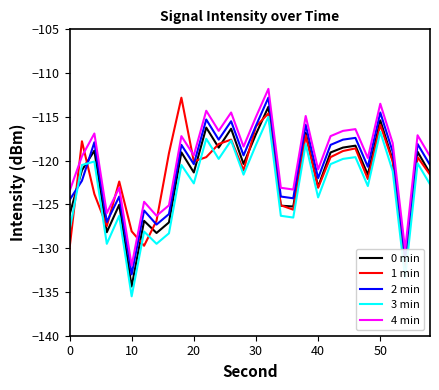

At how many categories does at least one series exceed -114?

3